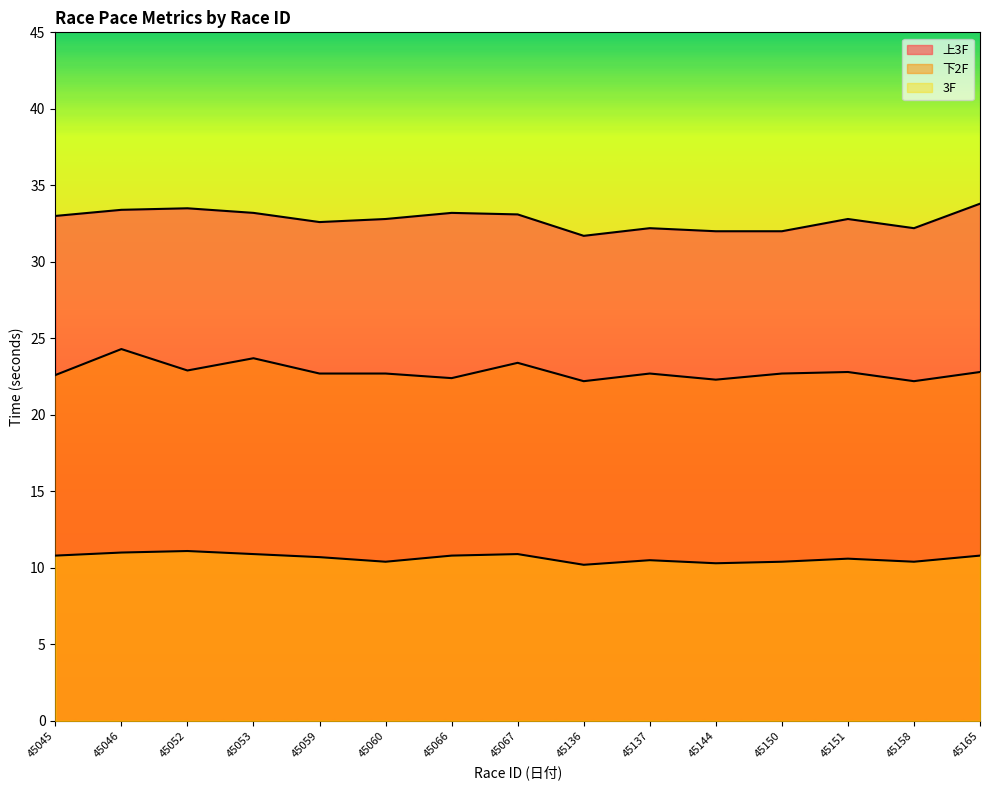

Reading left to right, extract all data points from this chart.

上3F: 33.0	33.4	33.5	33.2	32.6	32.8	33.2	33.1	31.7	32.2	32.0	32.0	32.8	32.2	33.8
下2F: 22.6	24.3	22.9	23.7	22.7	22.7	22.4	23.4	22.2	22.7	22.3	22.7	22.8	22.2	22.8
3F: 10.8	11.0	11.1	10.9	10.7	10.4	10.8	10.9	10.2	10.5	10.3	10.4	10.6	10.4	10.8